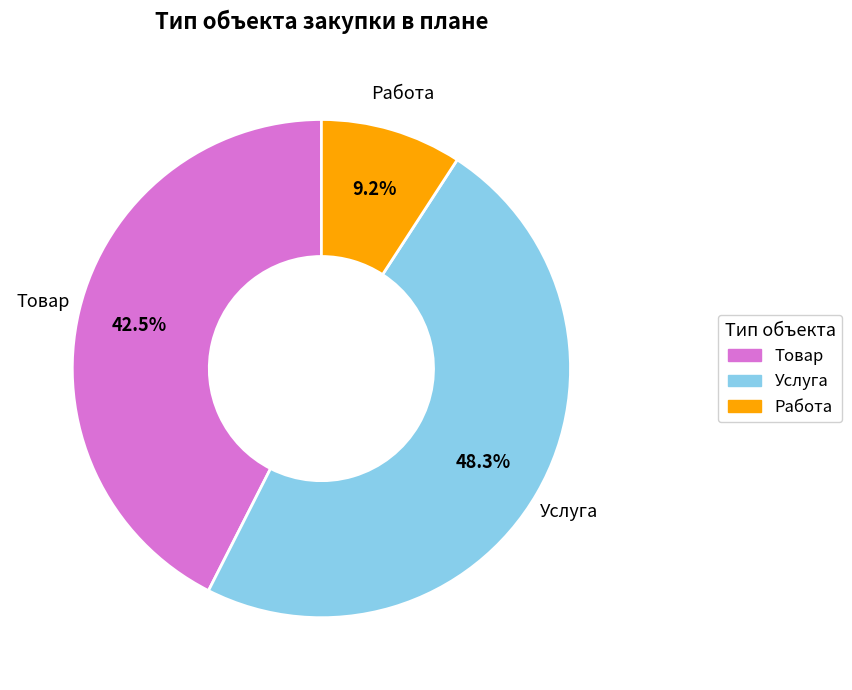

Approximately how many times larger is the value at Услуга compared to Товар?

1.1